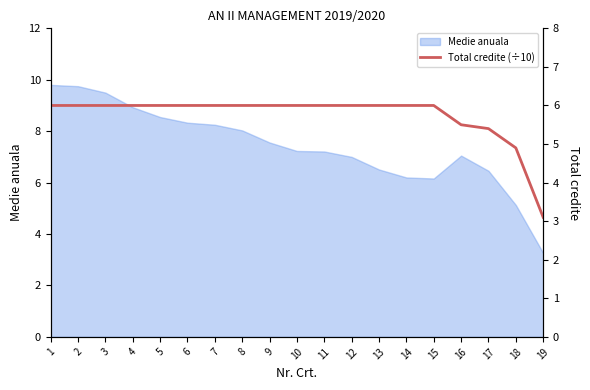

The value at 7 is 3.9. True or false?

False